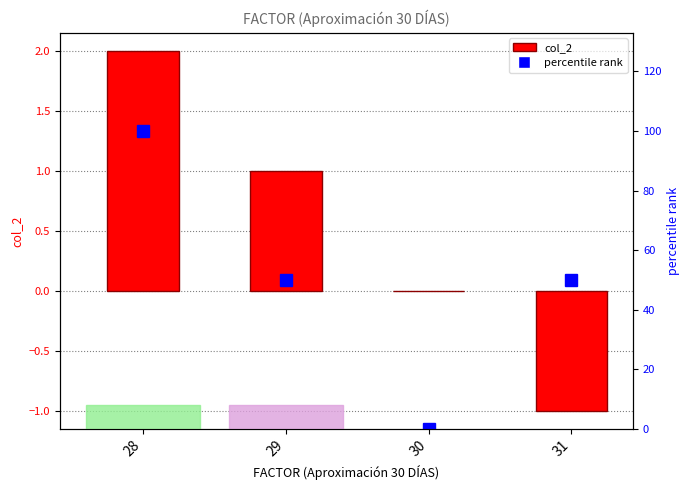

Is it true that col_2 equals -1 at 31?

True